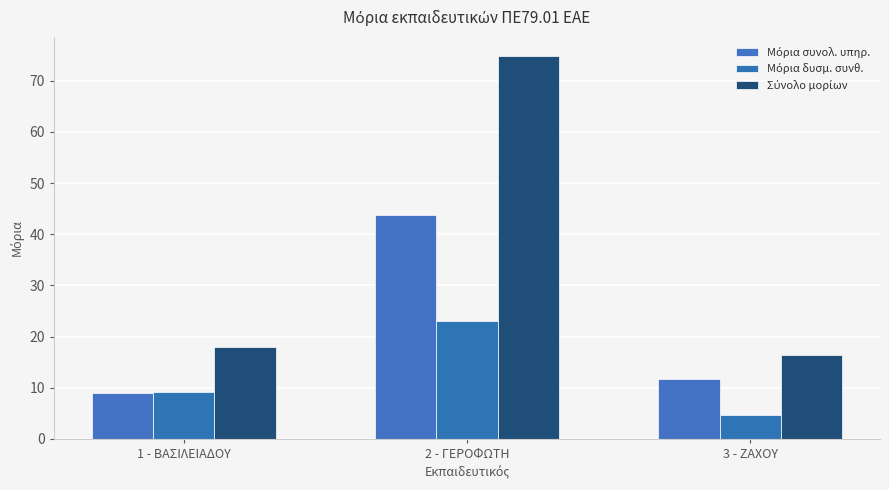

What is the label of the 3rd bar from the left?

3 - ΖΑΧΟΥ